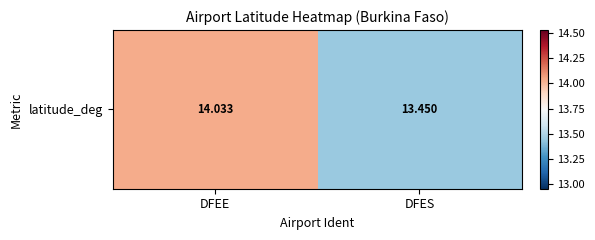

Rank the categories by value from lowest to highest.

DFES, DFEE